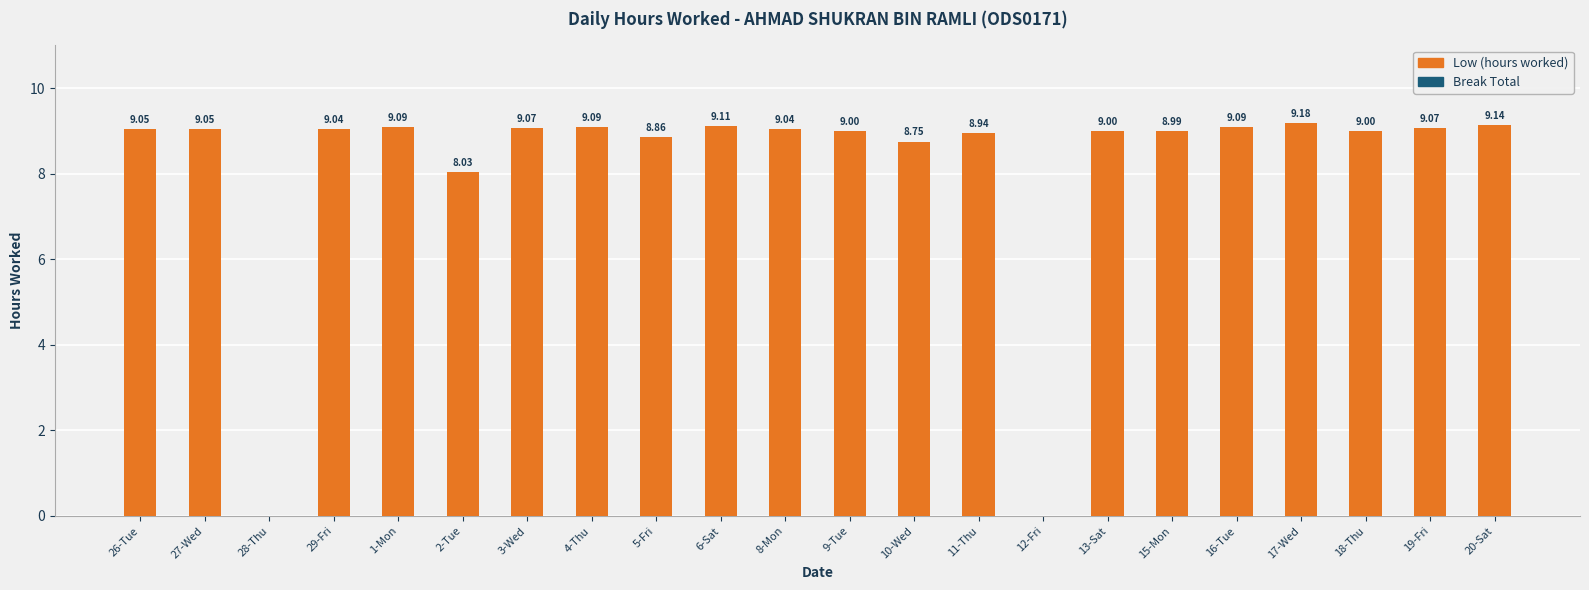

What is the sum of the values at 27-Wed and 2-Tue?

17.1